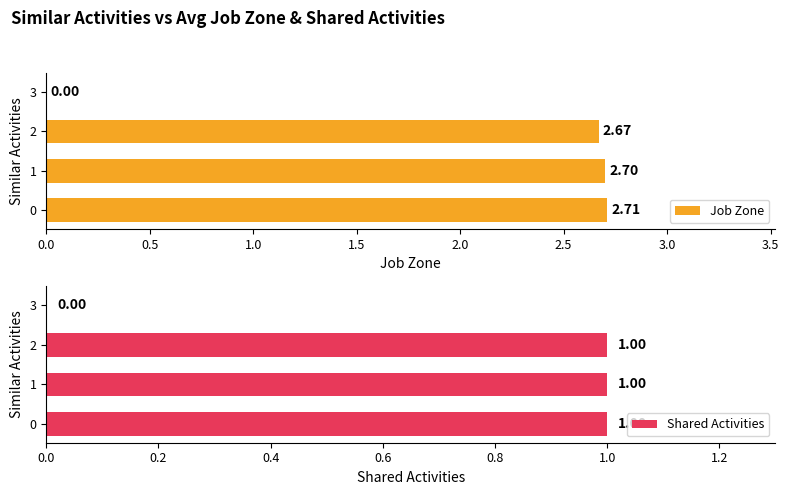

What is the difference between the maximum and minimum values in the Job Zone series?

2.7